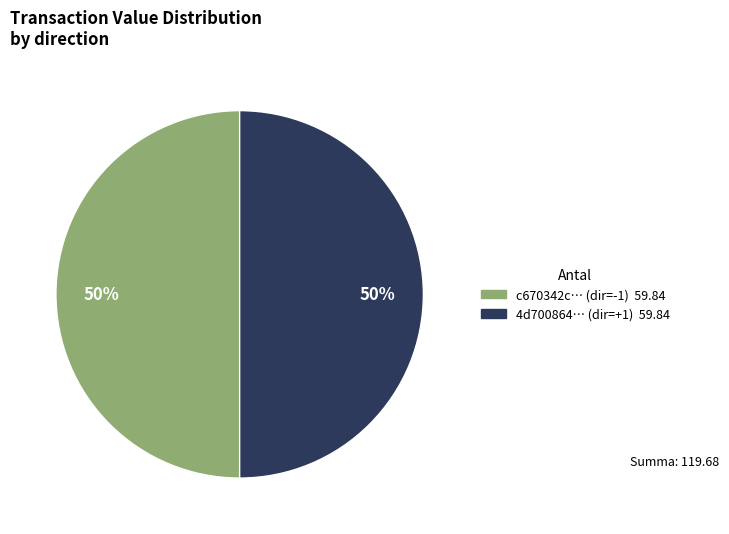

To the nearest percent, what is the average slice percentage?

50%